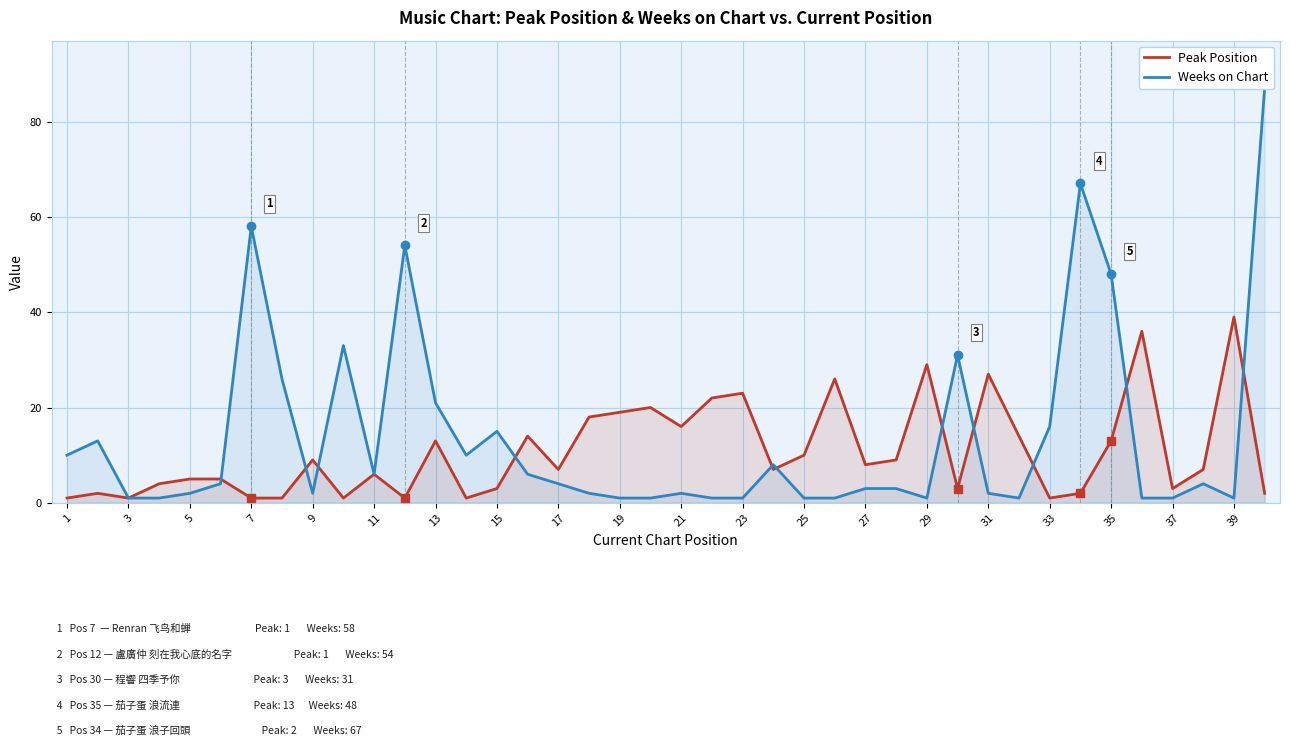

What is the difference between the maximum and minimum values in the Peak Position series?

38